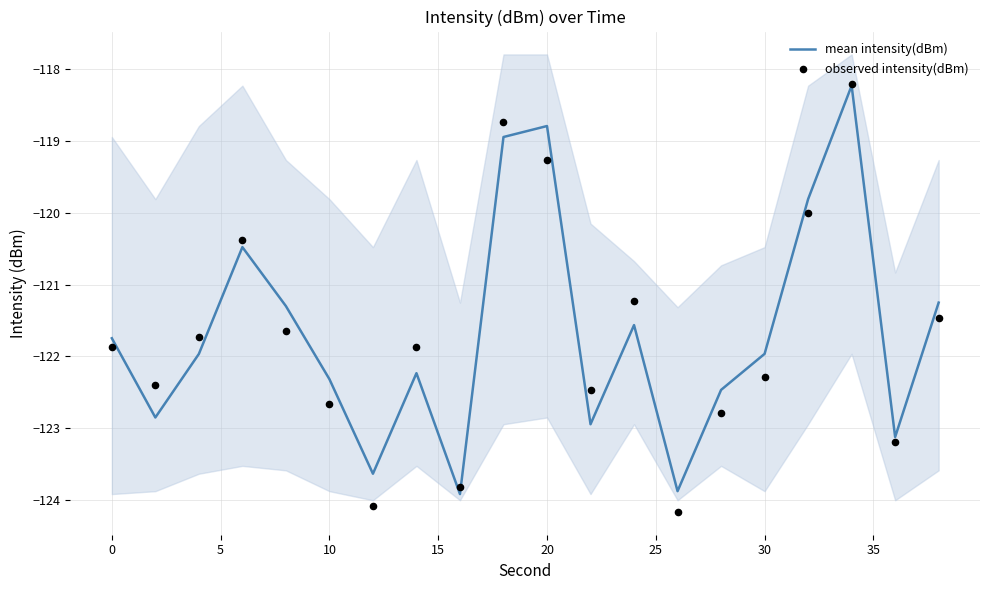

What is the minimum value for mean intensity(dBm)?

-123.9